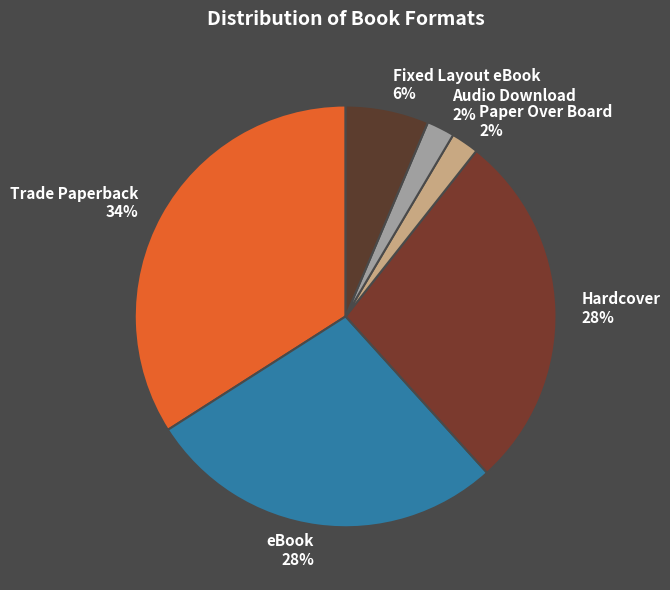

To the nearest percent, what is the combined percentage of eBook and Audio Download?

30%